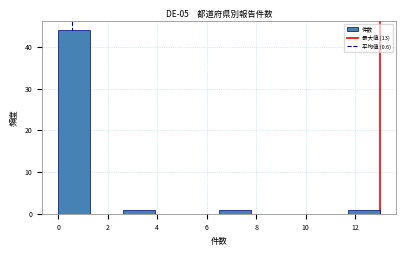

Over which range of the x-axis is the bar tallest?

0.0 to 1.3